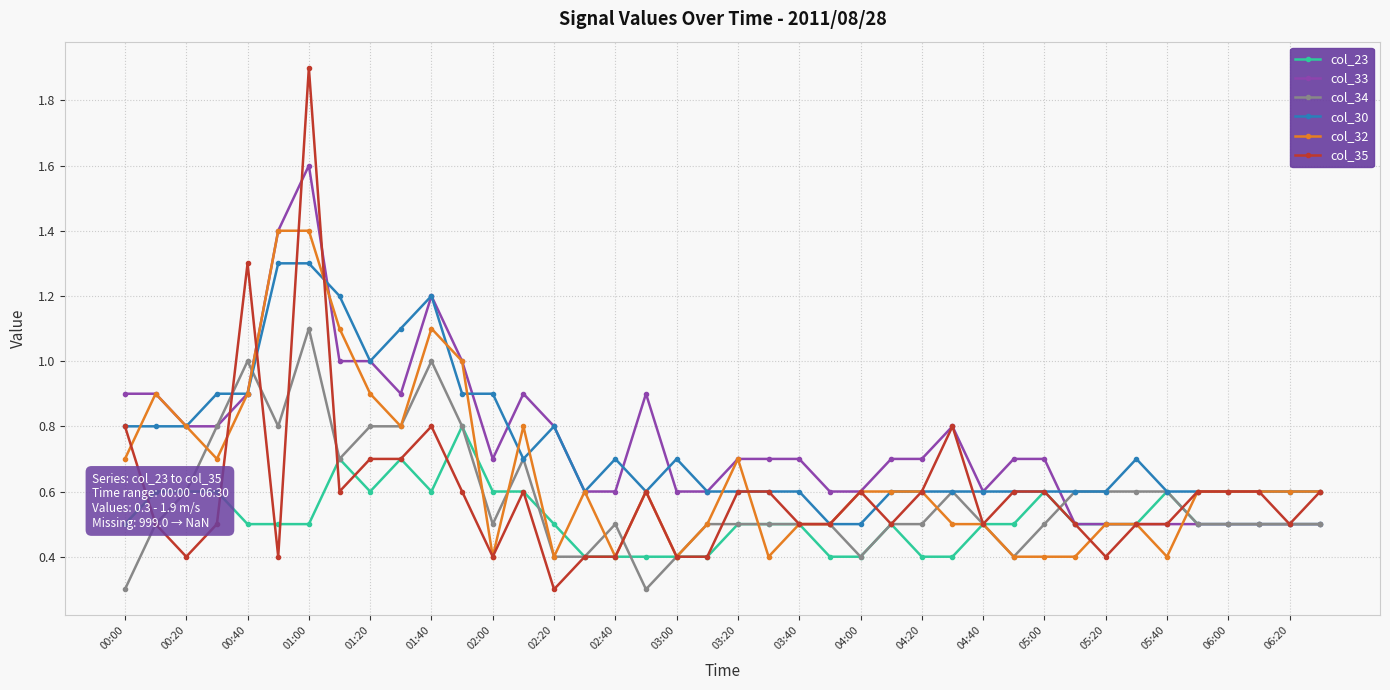

Which series has the widest spread of values?

col_35